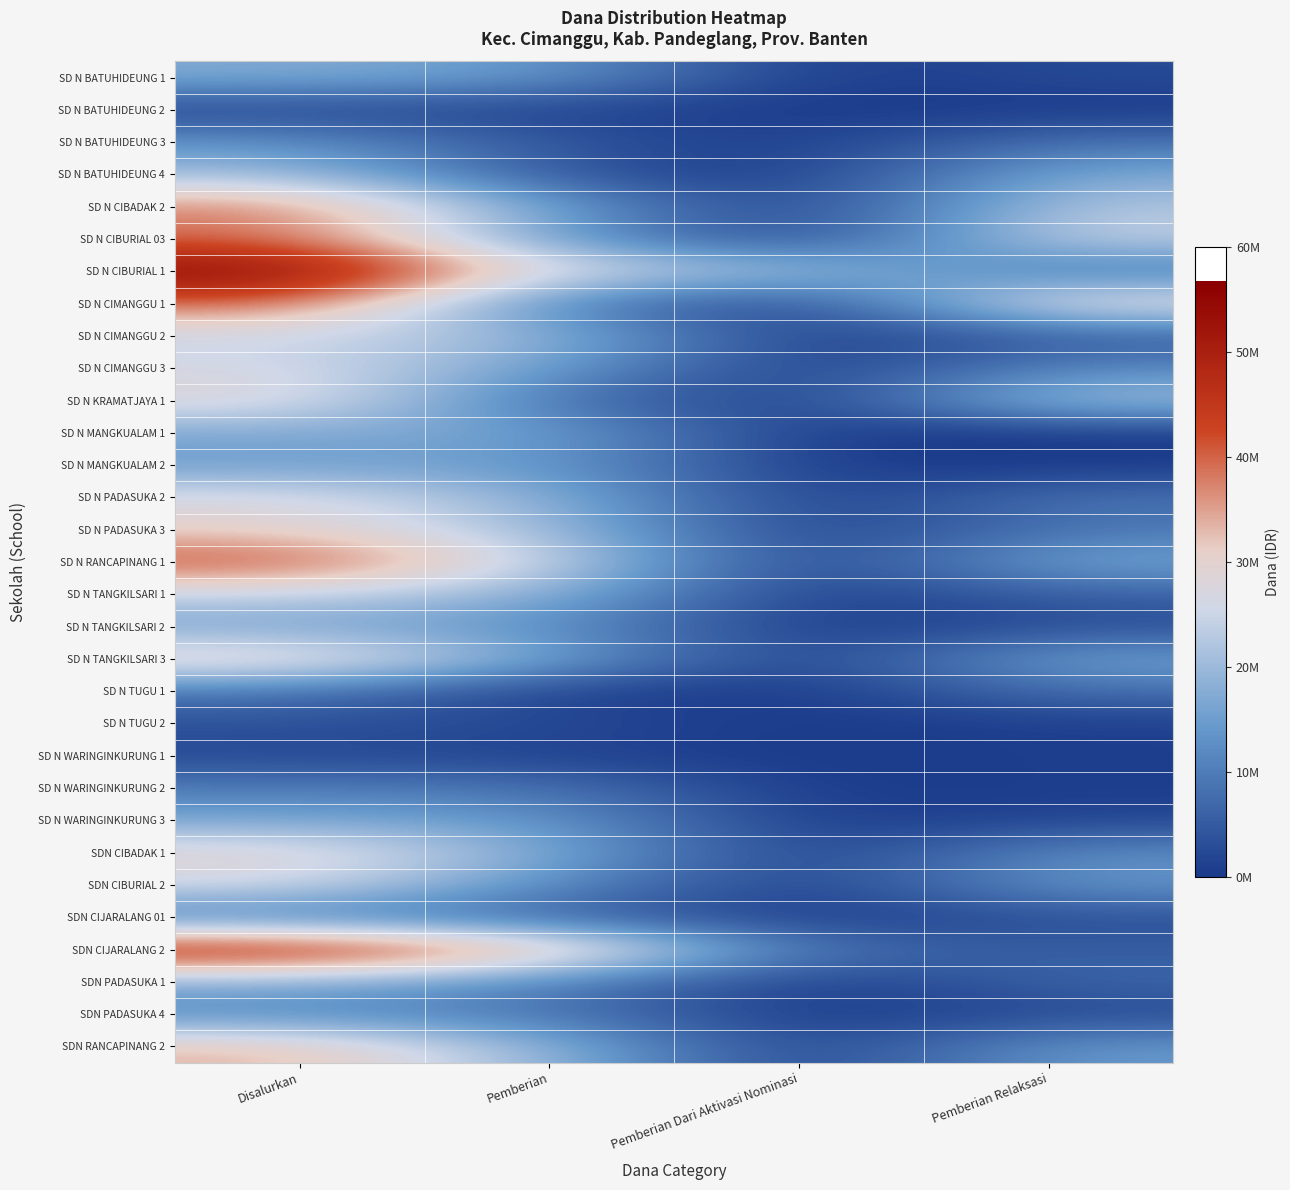

Reading left to right, extract all data points from this chart.

SD N BATUHIDEUNG 1: Disalurkan=17550000	Pemberian=14850000	Pemberian Dari Aktivasi Nominasi=0	Pemberian Relaksasi=2700000
SD N BATUHIDEUNG 2: Disalurkan=1350000	Pemberian=1350000	Pemberian Dari Aktivasi Nominasi=0	Pemberian Relaksasi=0
SD N BATUHIDEUNG 3: Disalurkan=13500000	Pemberian=4500000	Pemberian Dari Aktivasi Nominasi=450000	Pemberian Relaksasi=8550000
SD N BATUHIDEUNG 4: Disalurkan=20475000	Pemberian=3375000	Pemberian Dari Aktivasi Nominasi=0	Pemberian Relaksasi=17100000
SD N CIBADAK 2: Disalurkan=38025000	Pemberian=15525000	Pemberian Dari Aktivasi Nominasi=0	Pemberian Relaksasi=22500000
SD N CIBURIAL 03: Disalurkan=39150000	Pemberian=14175000	Pemberian Dari Aktivasi Nominasi=0	Pemberian Relaksasi=24975000
SD N CIBURIAL 1: Disalurkan=56700000	Pemberian=27000000	Pemberian Dari Aktivasi Nominasi=21600000	Pemberian Relaksasi=8100000
SD N CIMANGGU 1: Disalurkan=40275000	Pemberian=9225000	Pemberian Dari Aktivasi Nominasi=0	Pemberian Relaksasi=31050000
SD N CIMANGGU 2: Disalurkan=24975000	Pemberian=20250000	Pemberian Dari Aktivasi Nominasi=0	Pemberian Relaksasi=4725000
SD N CIMANGGU 3: Disalurkan=26775000	Pemberian=15300000	Pemberian Dari Aktivasi Nominasi=0	Pemberian Relaksasi=11475000
SD N KRAMATJAYA 1: Disalurkan=29475000	Pemberian=7650000	Pemberian Dari Aktivasi Nominasi=0	Pemberian Relaksasi=21825000
SD N MANGKUALAM 1: Disalurkan=16650000	Pemberian=16650000	Pemberian Dari Aktivasi Nominasi=0	Pemberian Relaksasi=0
SD N MANGKUALAM 2: Disalurkan=14850000	Pemberian=14850000	Pemberian Dari Aktivasi Nominasi=0	Pemberian Relaksasi=0
SD N PADASUKA 2: Disalurkan=27675000	Pemberian=18900000	Pemberian Dari Aktivasi Nominasi=0	Pemberian Relaksasi=8775000
SD N PADASUKA 3: Disalurkan=30150000	Pemberian=21150000	Pemberian Dari Aktivasi Nominasi=0	Pemberian Relaksasi=9000000
SD N RANCAPINANG 1: Disalurkan=42300000	Pemberian=25650000	Pemberian Dari Aktivasi Nominasi=0	Pemberian Relaksasi=16650000
SD N TANGKILSARI 1: Disalurkan=24750000	Pemberian=18900000	Pemberian Dari Aktivasi Nominasi=0	Pemberian Relaksasi=5850000
SD N TANGKILSARI 2: Disalurkan=15750000	Pemberian=13050000	Pemberian Dari Aktivasi Nominasi=0	Pemberian Relaksasi=2700000
SD N TANGKILSARI 3: Disalurkan=32850000	Pemberian=16650000	Pemberian Dari Aktivasi Nominasi=0	Pemberian Relaksasi=16200000
SD N TUGU 1: Disalurkan=9000000	Pemberian=900000	Pemberian Dari Aktivasi Nominasi=0	Pemberian Relaksasi=8100000
SD N TUGU 2: Disalurkan=3600000	Pemberian=2700000	Pemberian Dari Aktivasi Nominasi=0	Pemberian Relaksasi=900000
SD N WARINGINKURUNG 1: Disalurkan=2250000	Pemberian=1350000	Pemberian Dari Aktivasi Nominasi=0	Pemberian Relaksasi=900000
SD N WARINGINKURUNG 2: Disalurkan=9900000	Pemberian=9225000	Pemberian Dari Aktivasi Nominasi=0	Pemberian Relaksasi=675000
SD N WARINGINKURUNG 3: Disalurkan=16425000	Pemberian=14400000	Pemberian Dari Aktivasi Nominasi=0	Pemberian Relaksasi=2025000
SDN CIBADAK 1: Disalurkan=30150000	Pemberian=17550000	Pemberian Dari Aktivasi Nominasi=0	Pemberian Relaksasi=12600000
SDN CIBURIAL 2: Disalurkan=26550000	Pemberian=12375000	Pemberian Dari Aktivasi Nominasi=0	Pemberian Relaksasi=14175000
SDN CIJARALANG 01: Disalurkan=9225000	Pemberian=6075000	Pemberian Dari Aktivasi Nominasi=0	Pemberian Relaksasi=3150000
SDN CIJARALANG 2: Disalurkan=50850000	Pemberian=37575000	Pemberian Dari Aktivasi Nominasi=7875000	Pemberian Relaksasi=5400000
SDN PADASUKA 1: Disalurkan=17550000	Pemberian=10800000	Pemberian Dari Aktivasi Nominasi=0	Pemberian Relaksasi=6750000
SDN PADASUKA 4: Disalurkan=11475000	Pemberian=9225000	Pemberian Dari Aktivasi Nominasi=0	Pemberian Relaksasi=2250000
SDN RANCAPINANG 2: Disalurkan=33975000	Pemberian=19350000	Pemberian Dari Aktivasi Nominasi=0	Pemberian Relaksasi=14625000